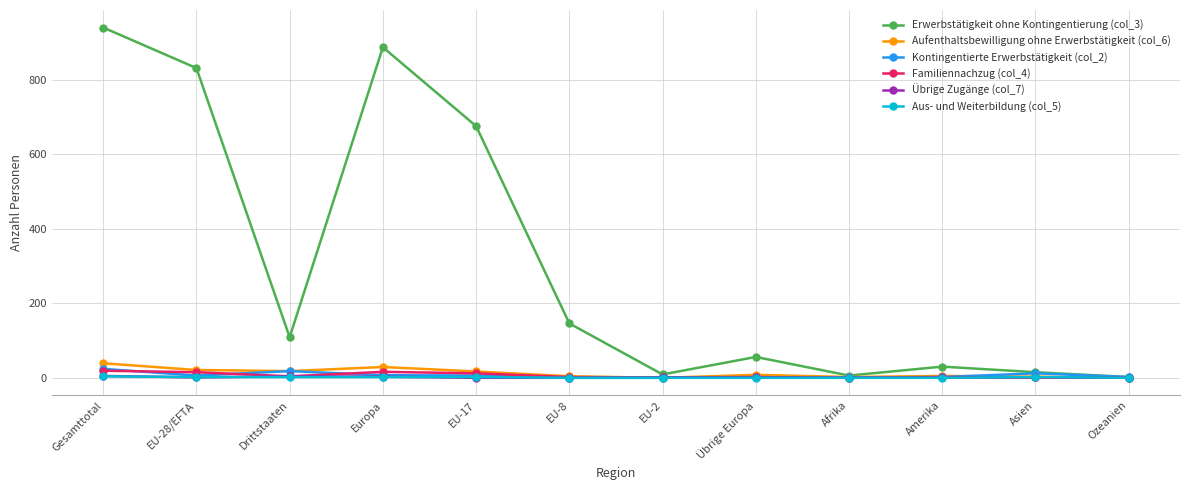

Which series changed the most between Übrige Europa and Afrika?

Erwerbstätigkeit ohne Kontingentierung (col_3)